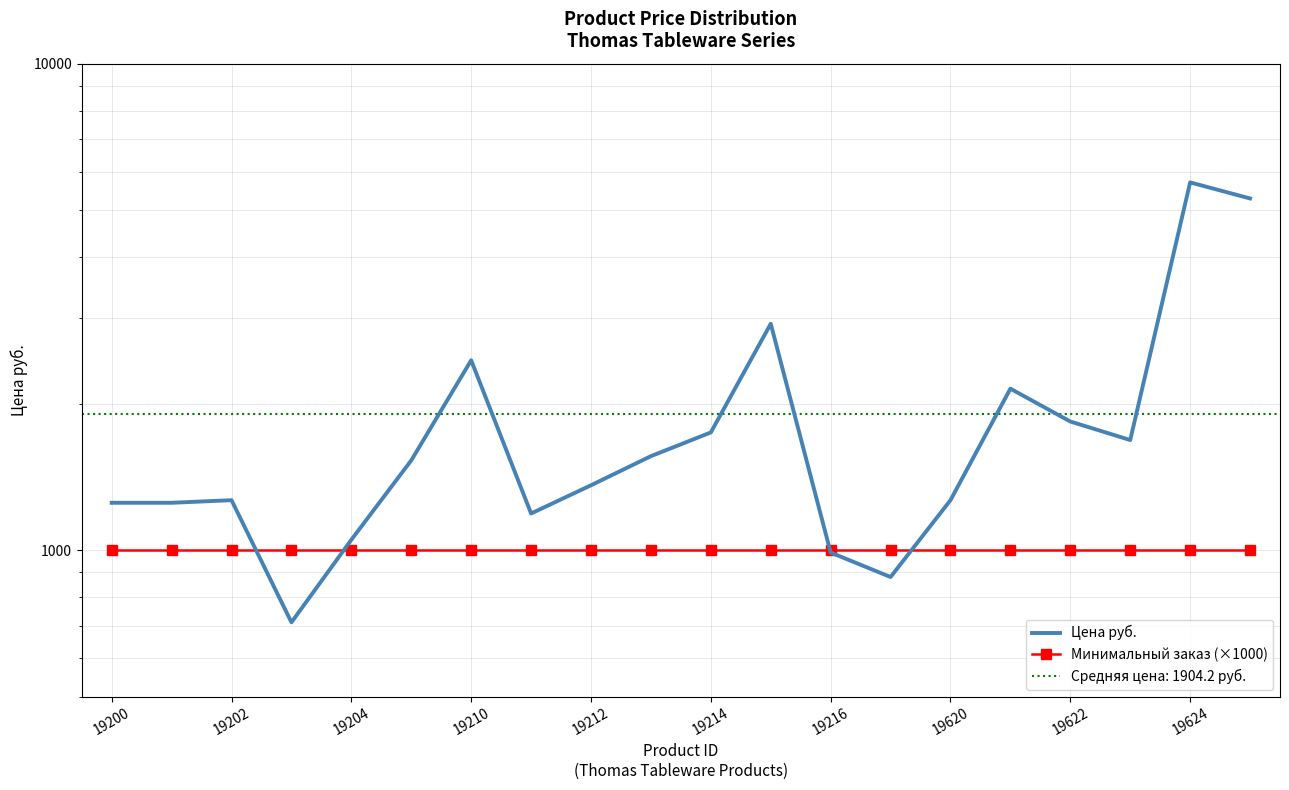

Which series has the widest spread of values?

Цена руб.